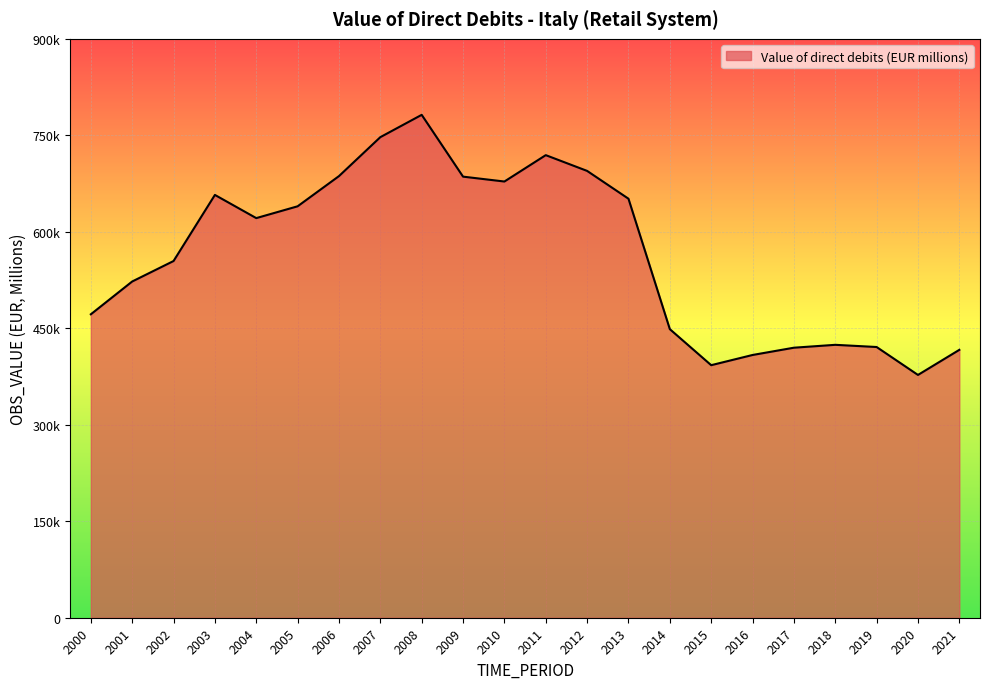

Is this an area chart (filled region under the line)?

Yes